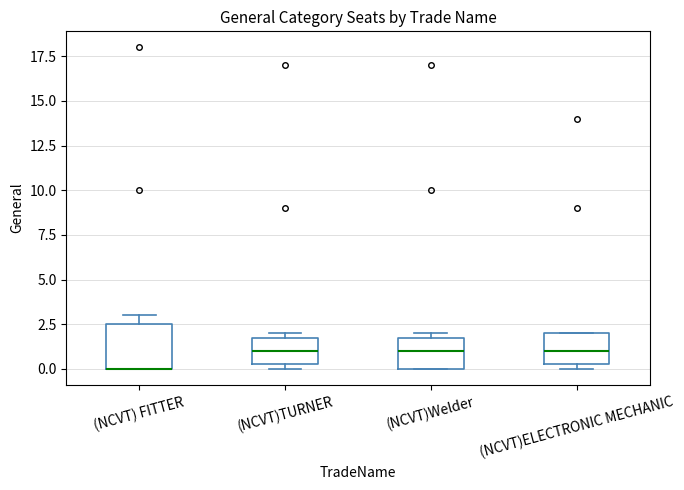

Which box is the tallest, from its lower edge to its upper edge?

(NCVT) FITTER